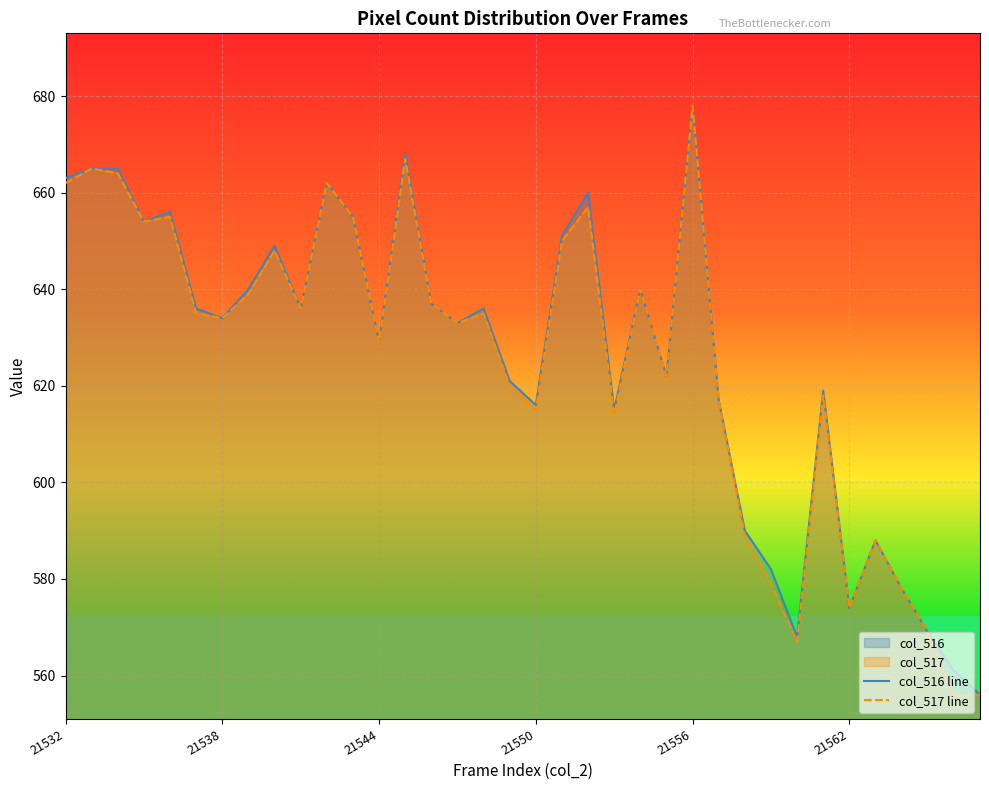

List the series in order of their overall mean, lowest first.

col_517 line, col_516 line